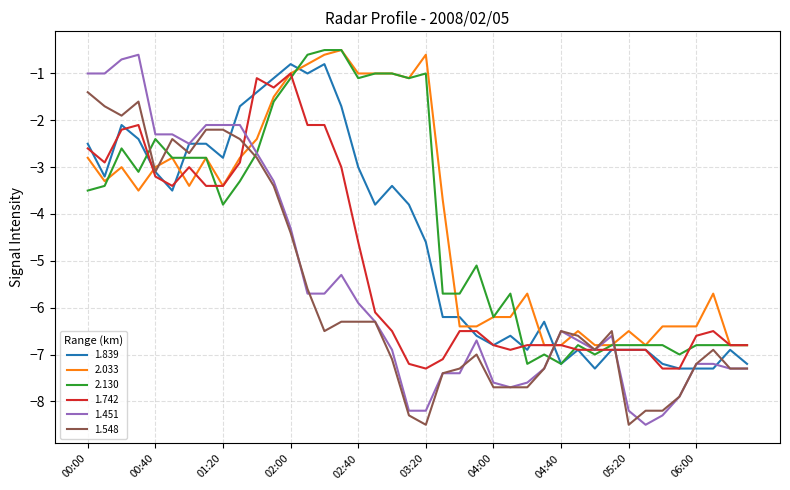

True or false: 2.033 and 1.548 cross at least once.

True